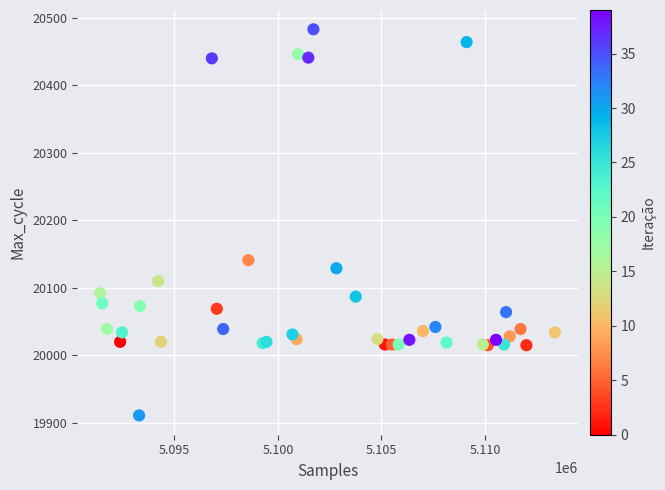

What Y value in the scatter plot is closest to 20197?

20141